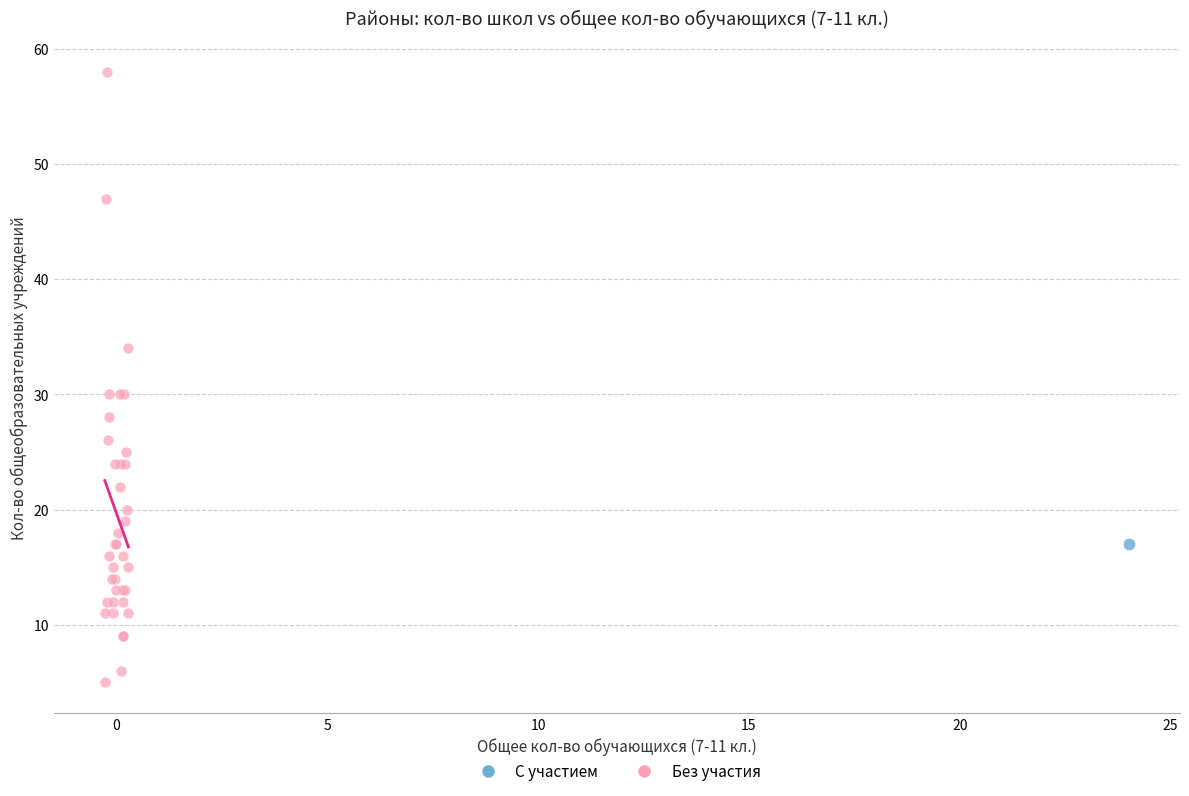

What are all the series names shown in the legend?

С участием, Без участия